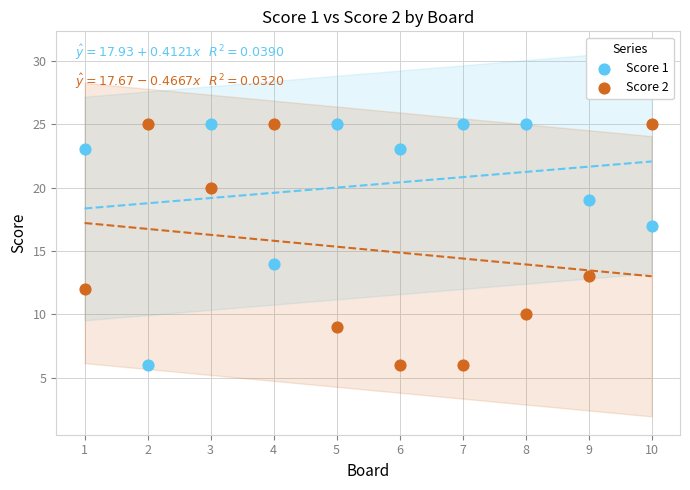

What are all the series names shown in the legend?

Score 1, Score 2